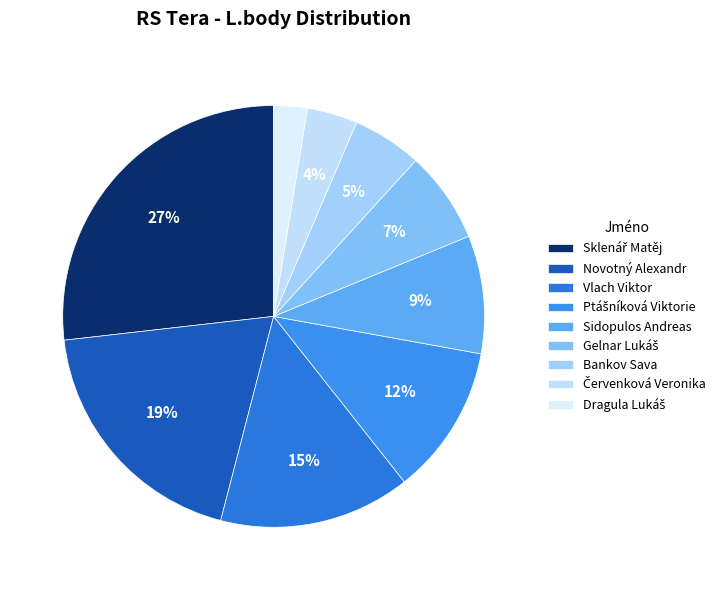

To the nearest percent, what portion does Červenková Veronika represent?

4%